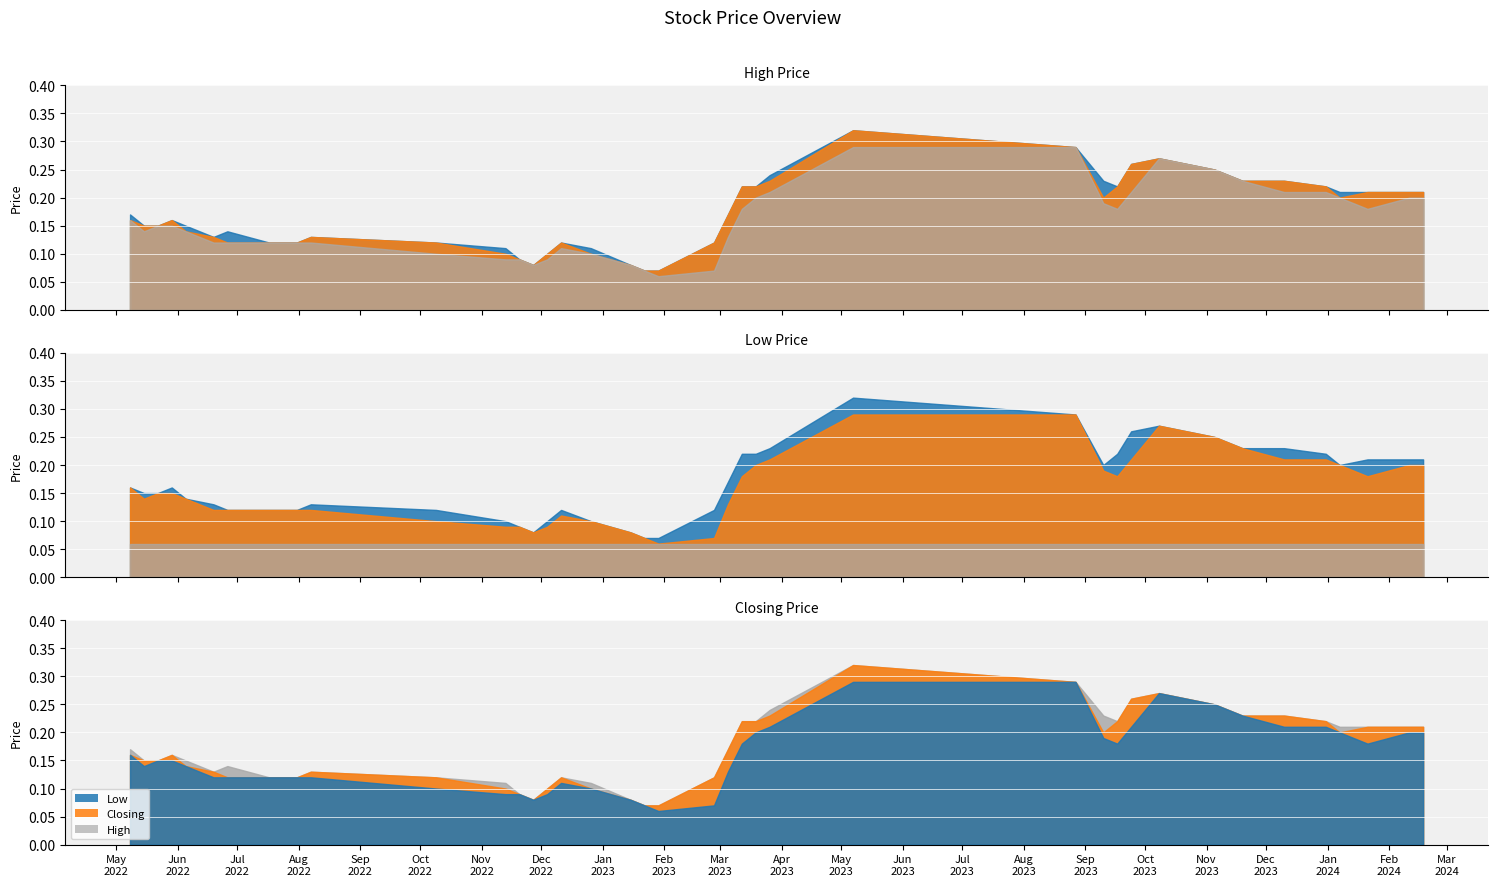

True or false: Closing and Low cross at least once.

False